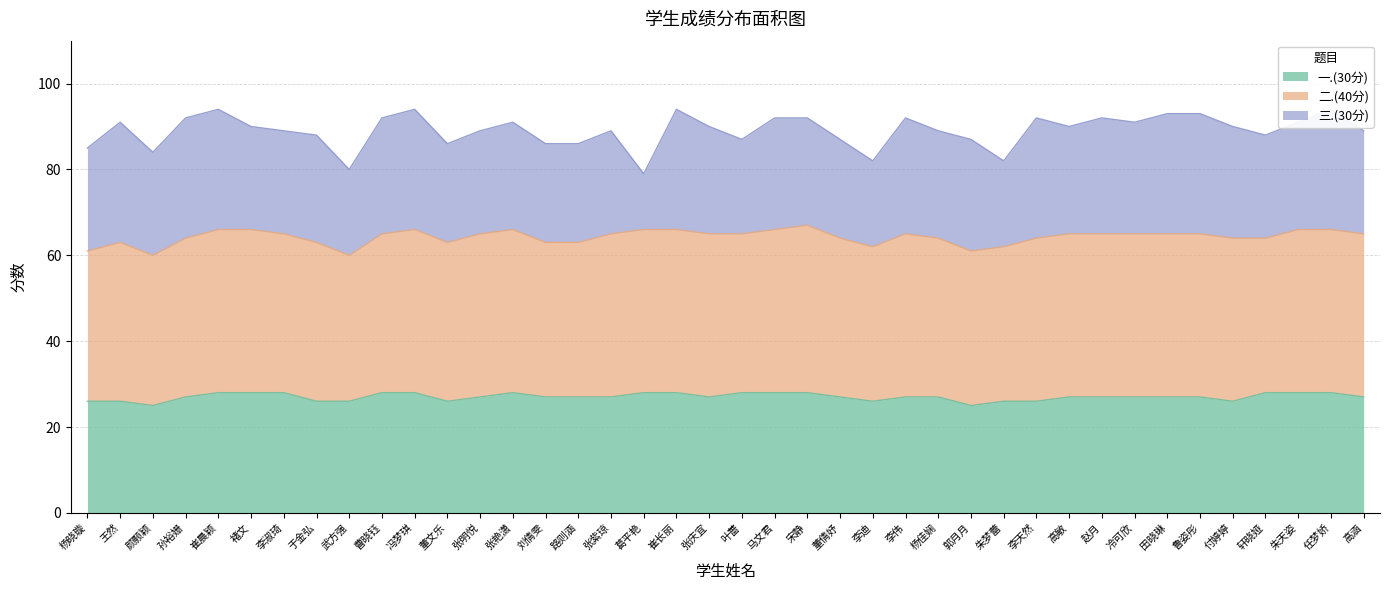

True or false: 一.(30分) has a value of 9 at 曹晓钰.

False